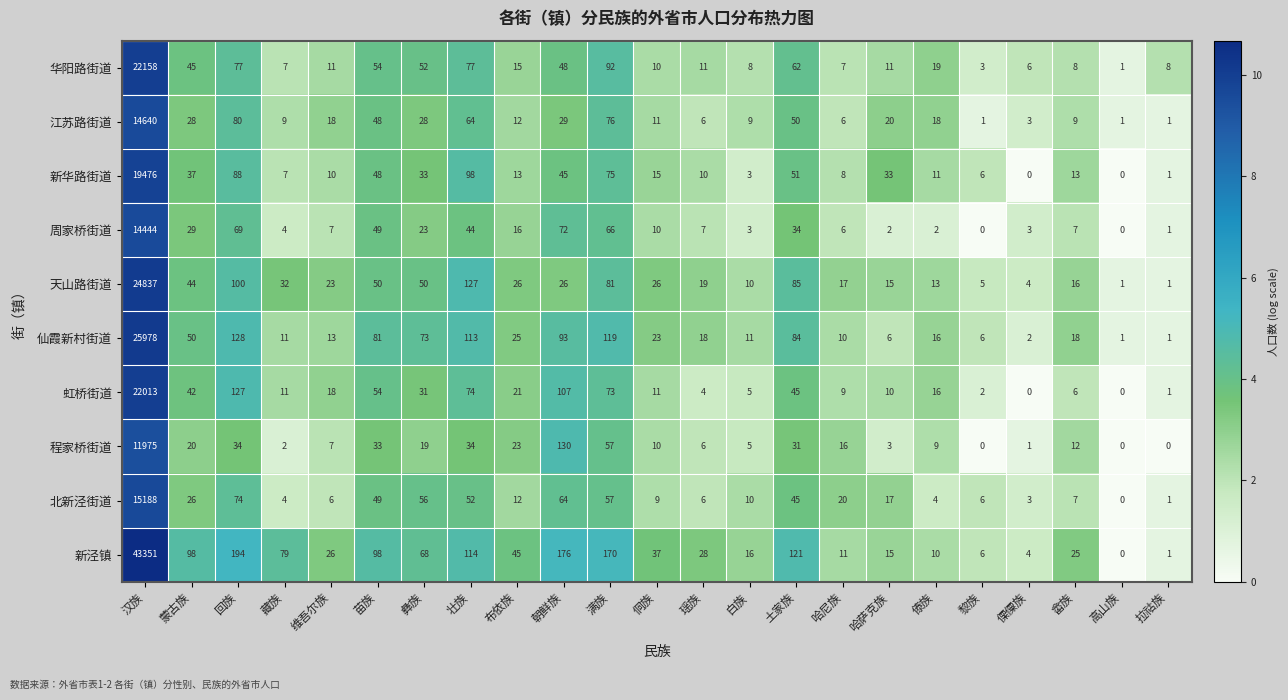

Which series has the largest total across all categories?

新泾镇